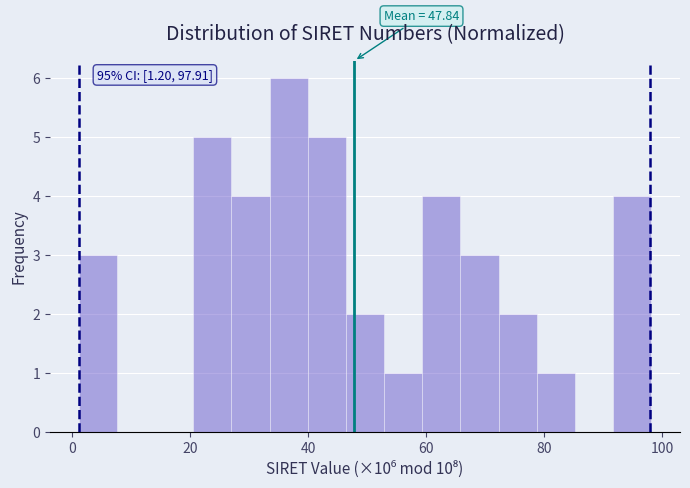

Around what value on the x-axis is the tallest bar? Give the approximate position of its centre, as read against the axis.

36